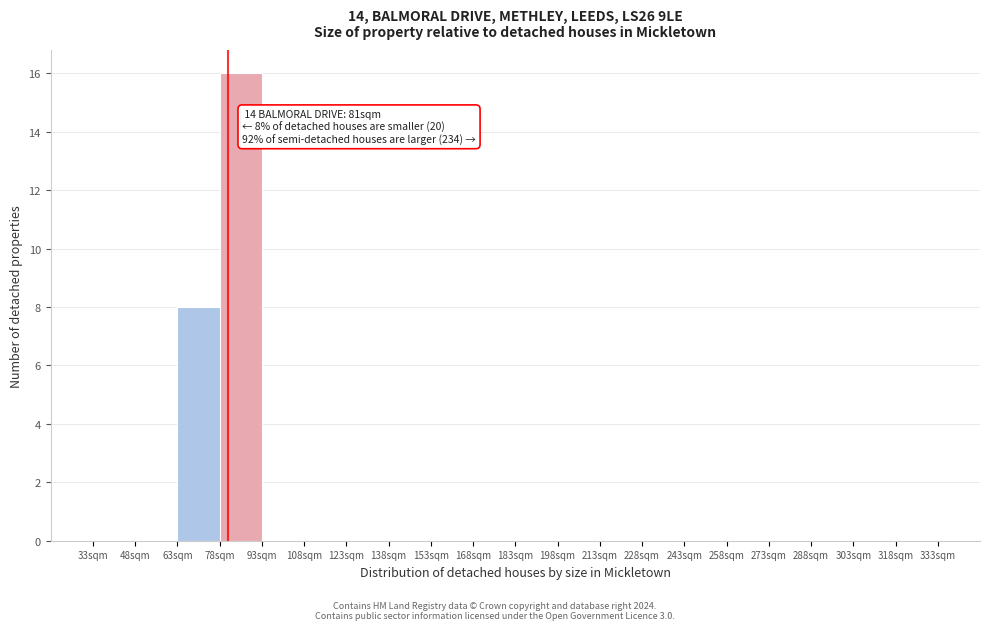

Over which range of the x-axis is the bar tallest?

78 to 93